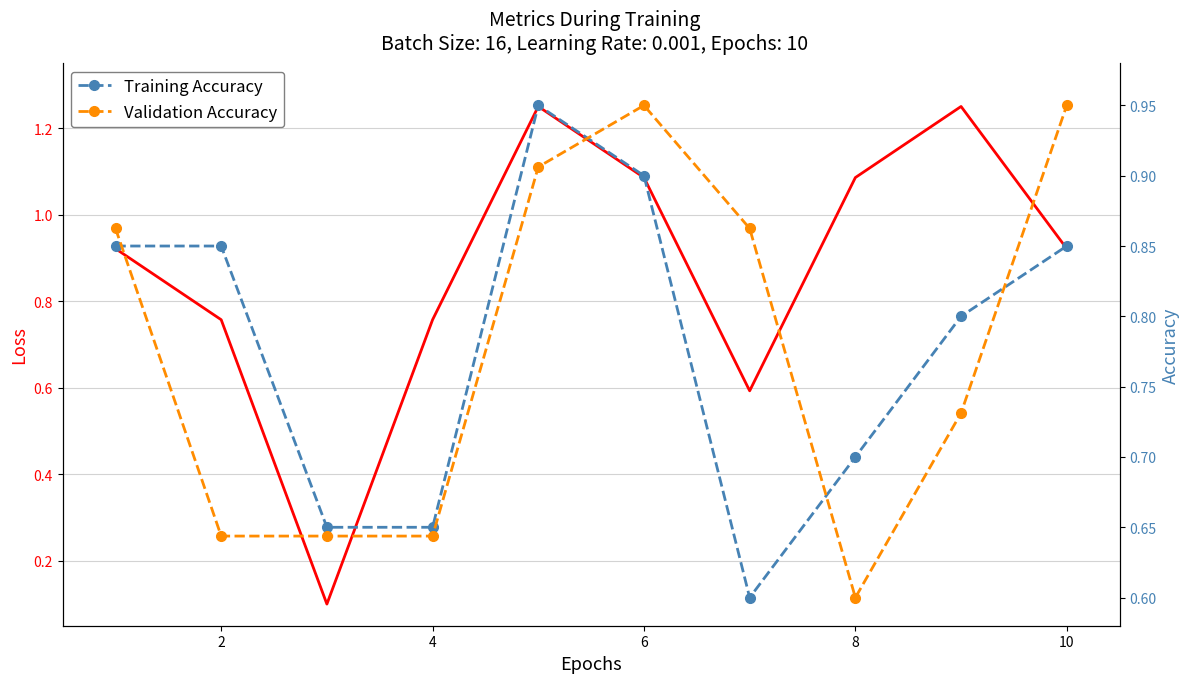

How many Training Accuracy values are between 0 and 1?

10